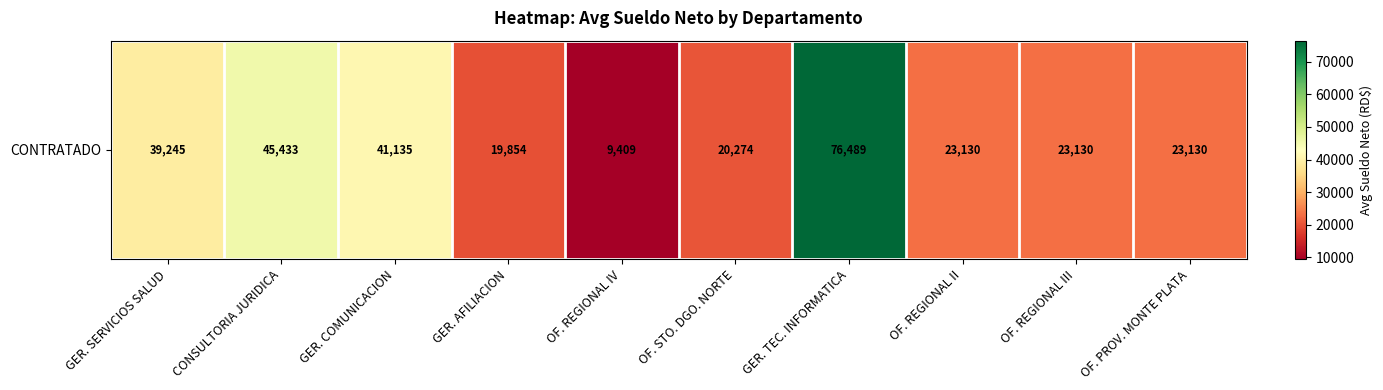

Count the number of values greater than 23130.

7